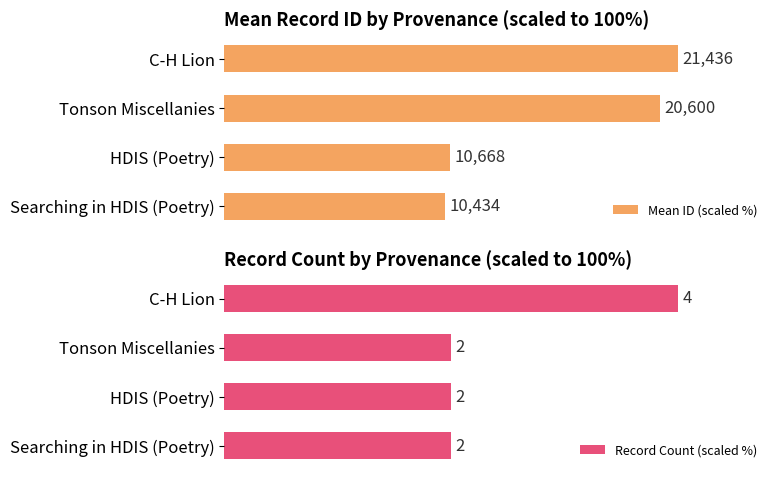

What is the sum of all Record Count (scaled %) values?

250.0